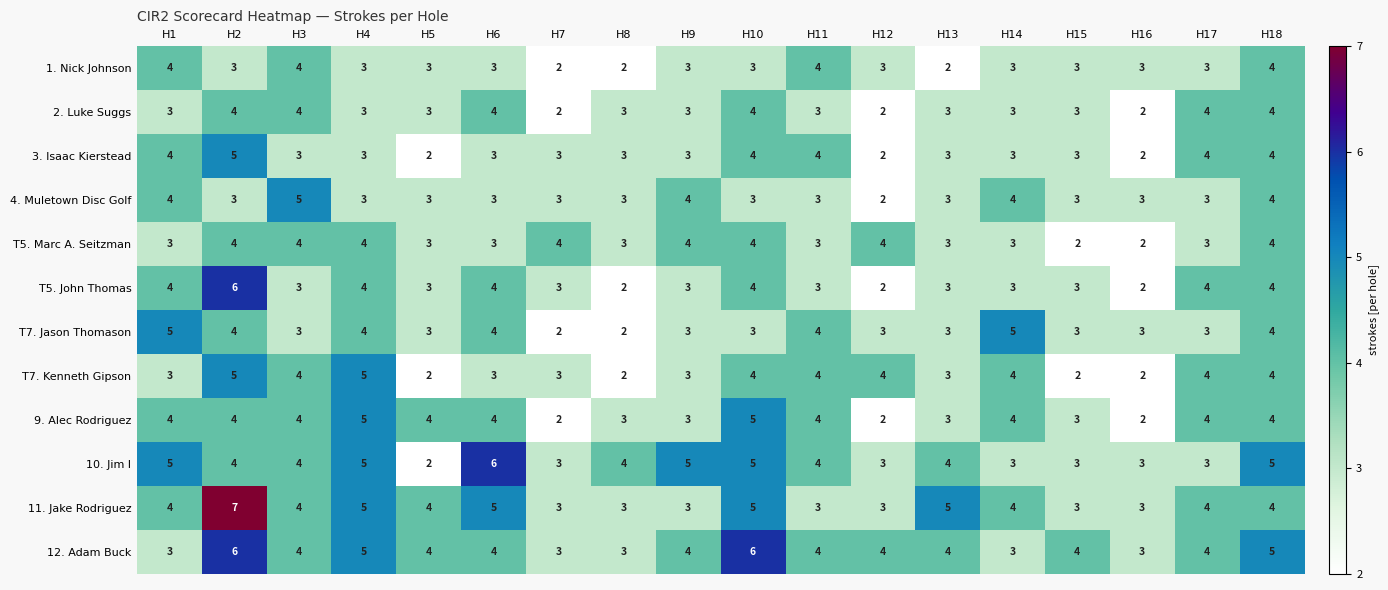

Where does the 3. Isaac Kierstead series first go above 3?

H1